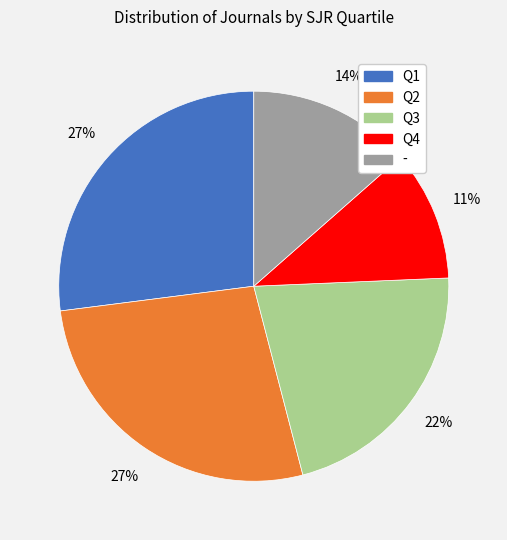

To the nearest percent, what is the difference between the largest and smallest slice percentages?

16%